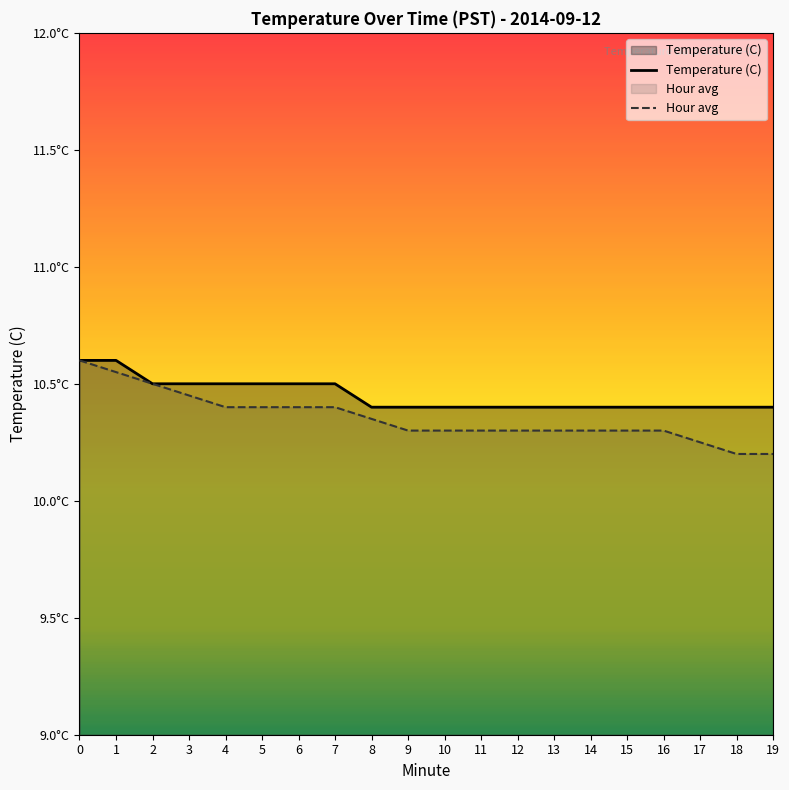

Read the Temperature (C) value at 17.

10.4